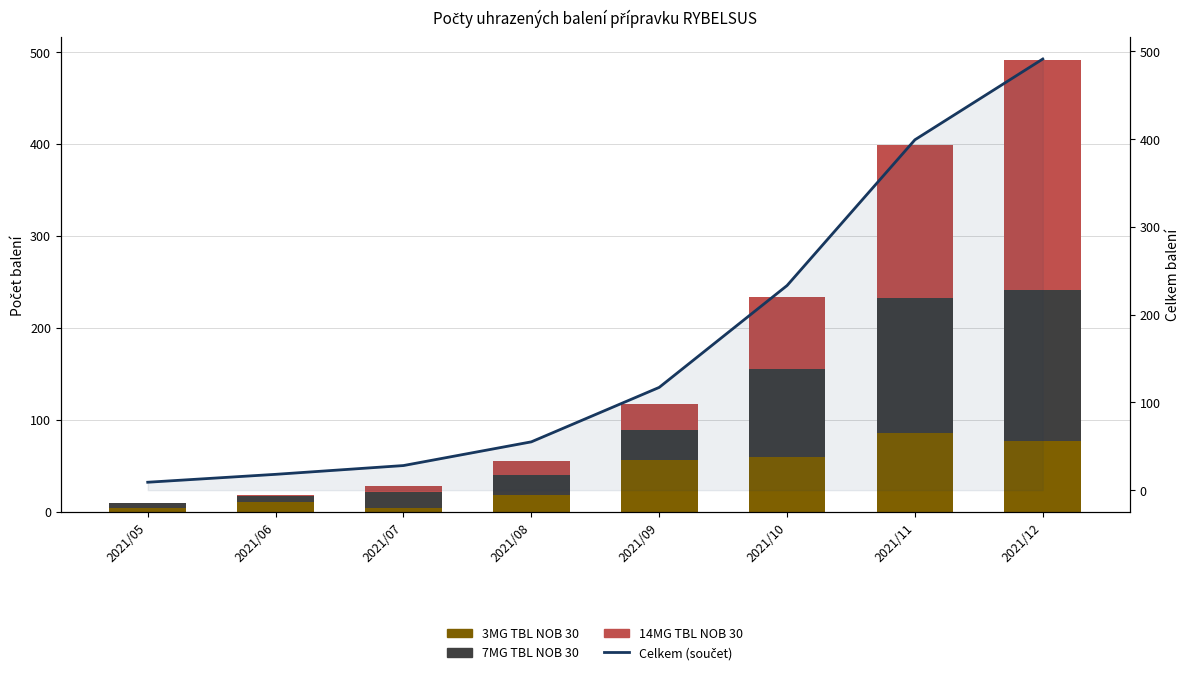

Is the value of 7MG TBL NOB 30 at 2021/08 greater than the value of Celkem (součet) at 2021/11?

No